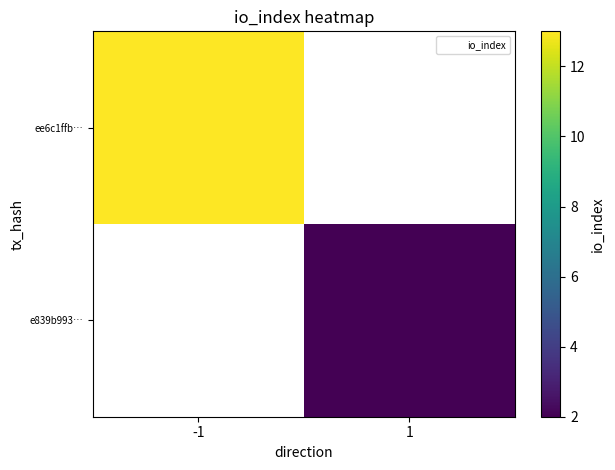

Is it true that ee6c1ffb… equals 13.0 at -1?

True